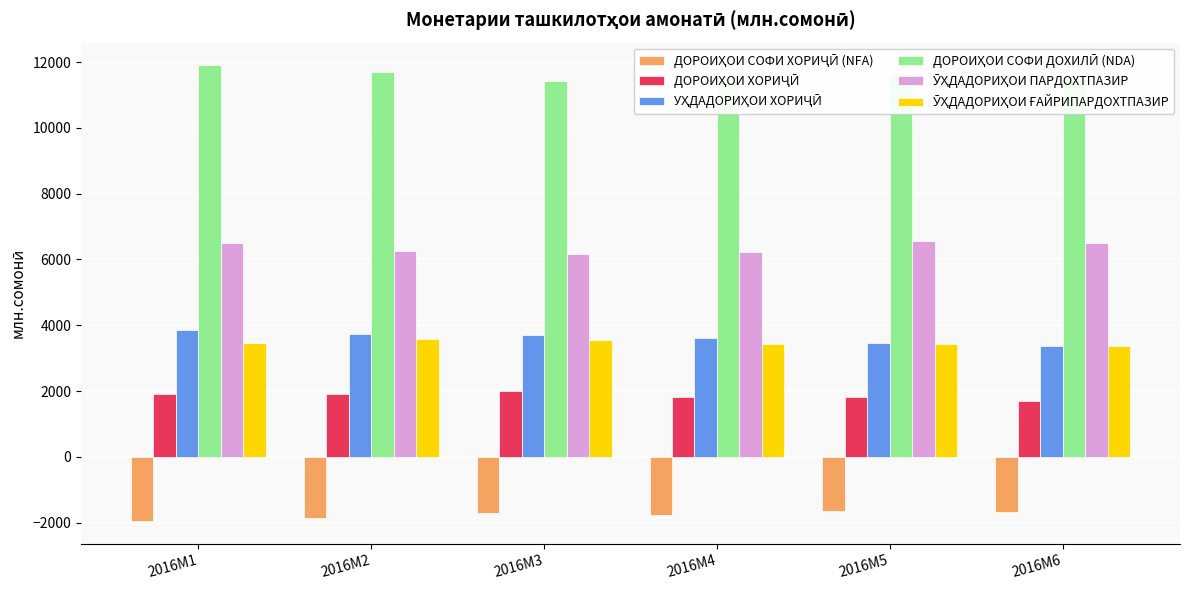

What is the spread (max minus min) of values at 2016M5?

13269.6